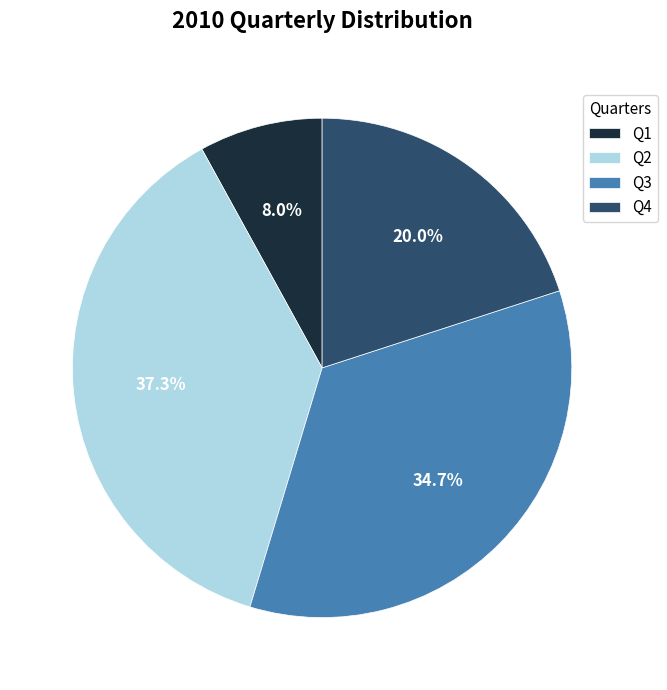

Combined, do Q1 and Q4 account for over 50%?

No